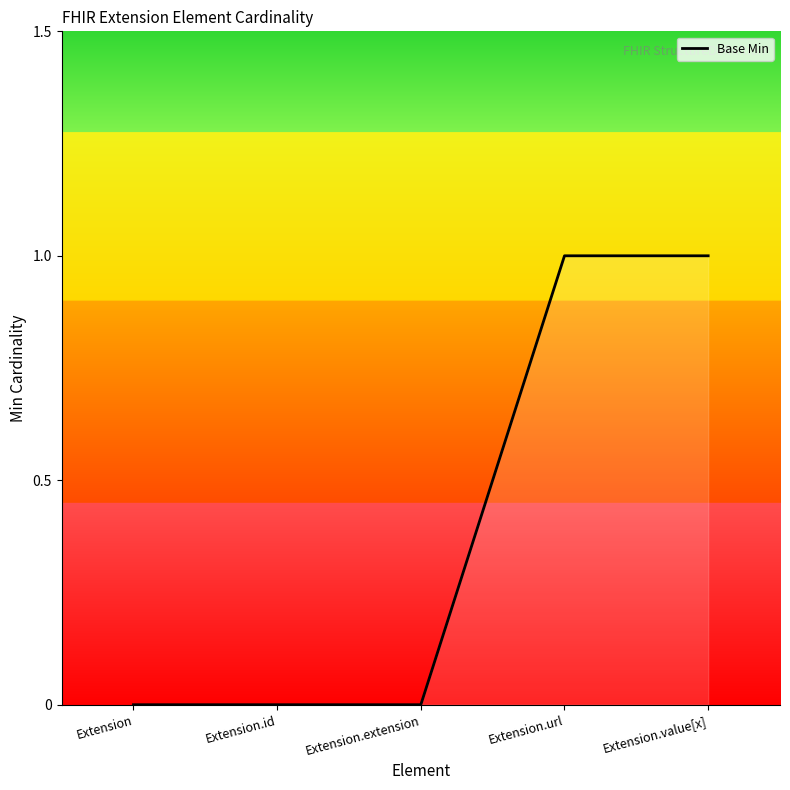

How many values are between 0 and 1?

5